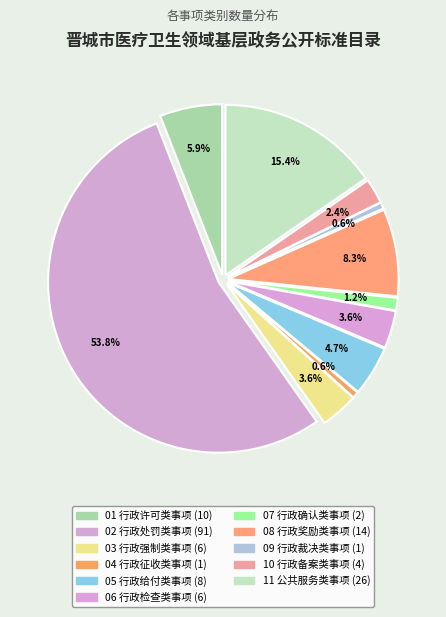

To the nearest percent, what percentage of the pie is 公共服务类事项?

15%